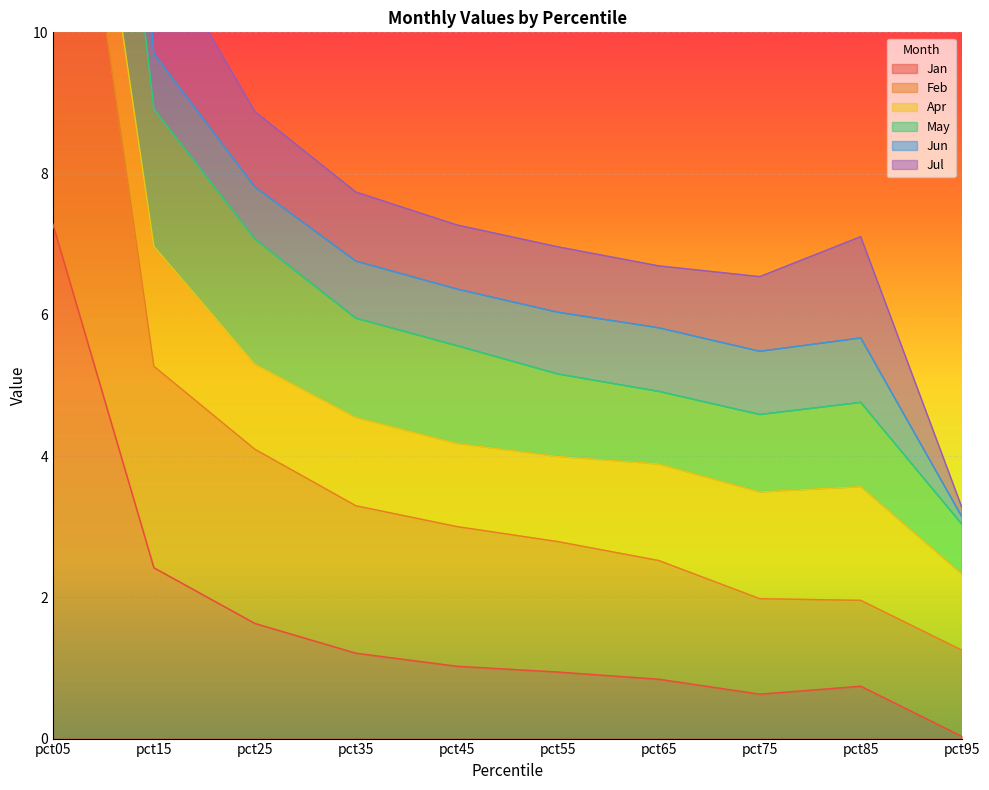

True or false: Jan has a value of 1.4 at pct55.

False